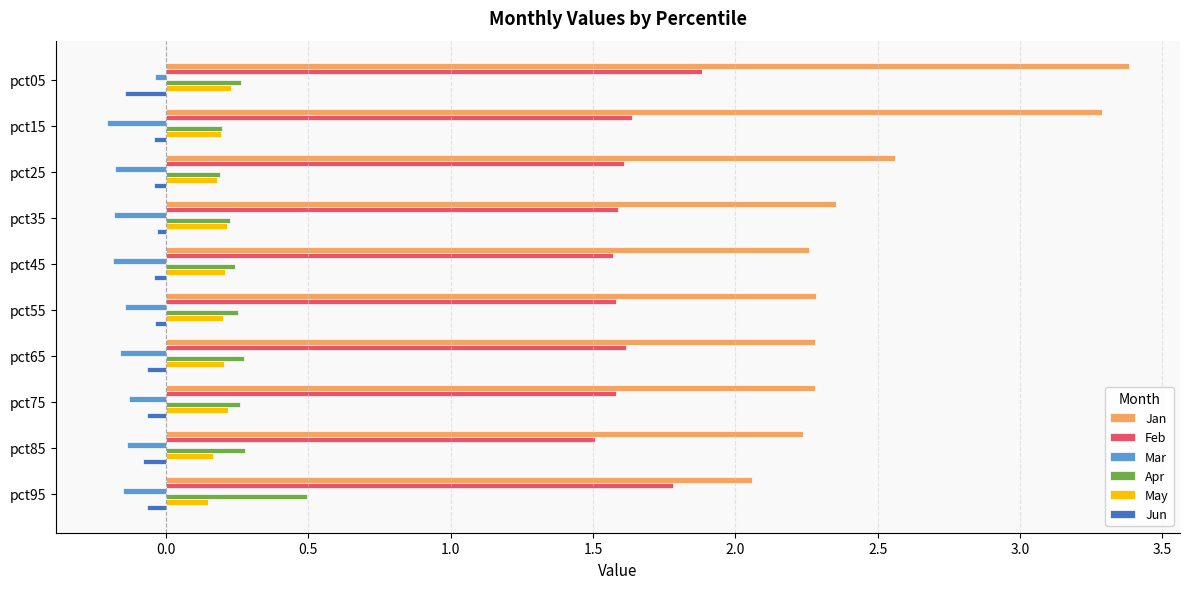

What is the difference between the maximum and minimum values in the Jan series?

1.3